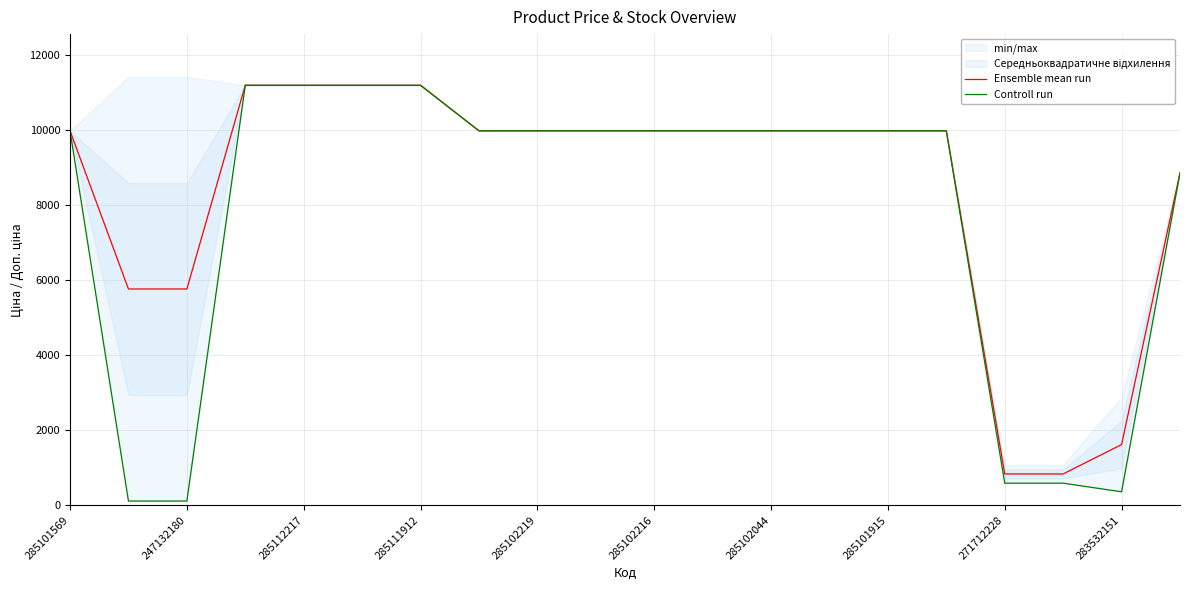

The value of Ensemble mean run at 247132180 is 8449.4. True or false?

False